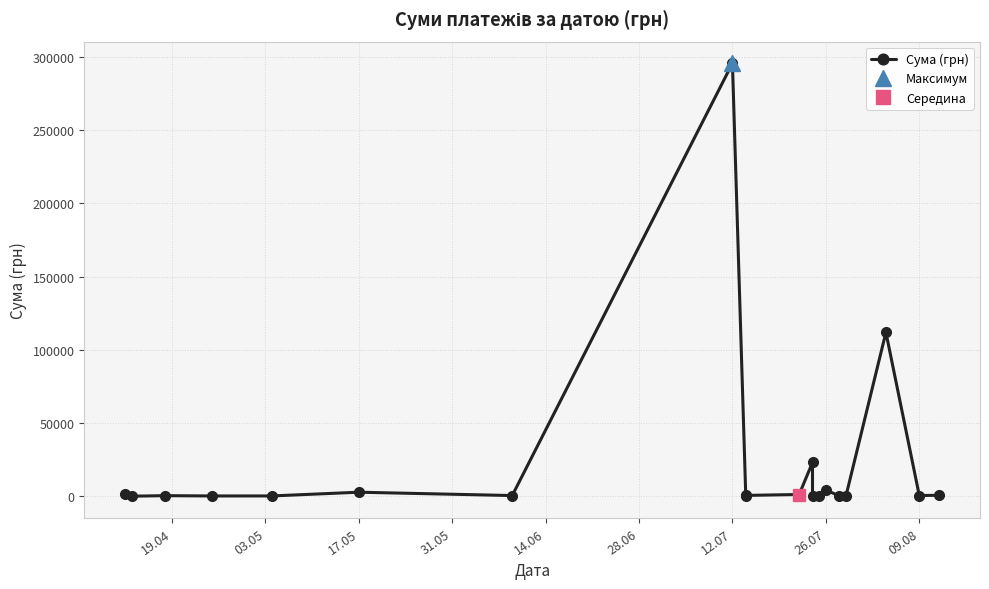

What is the change in value from 14.06 to 28.06?

+2546.6